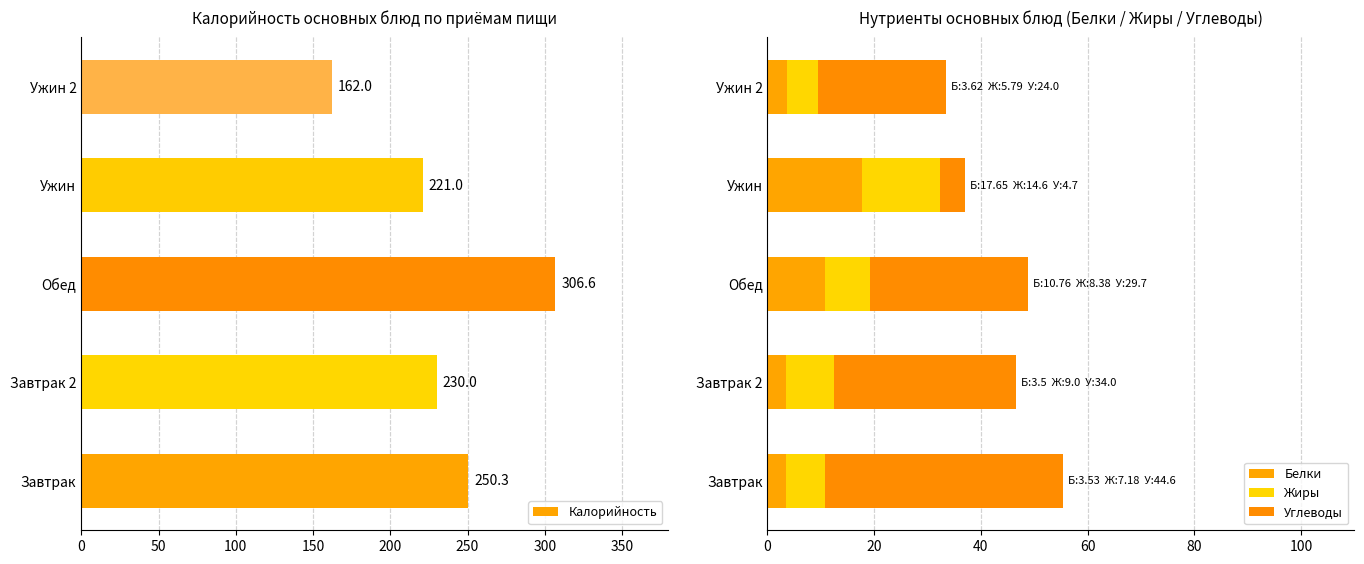

Reading left to right, extract all data points from this chart.

Калорийность: 250.3	230.0	306.6	221.0	162.0
Белки: 3.5	3.5	10.8	17.6	3.6
Жиры: 7.2	9.0	8.4	14.6	5.8
Углеводы: 44.6	34.0	29.7	4.7	24.0